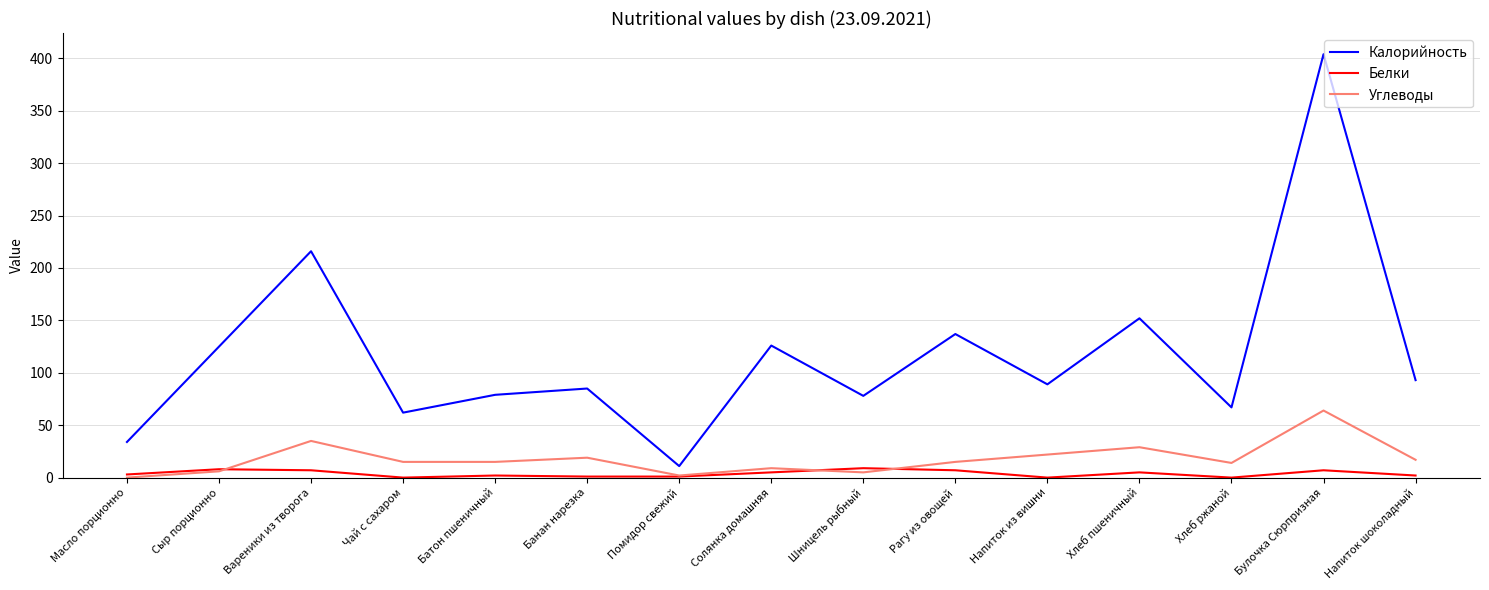

What is the spread (max minus min) of values at Масло порционно?

34